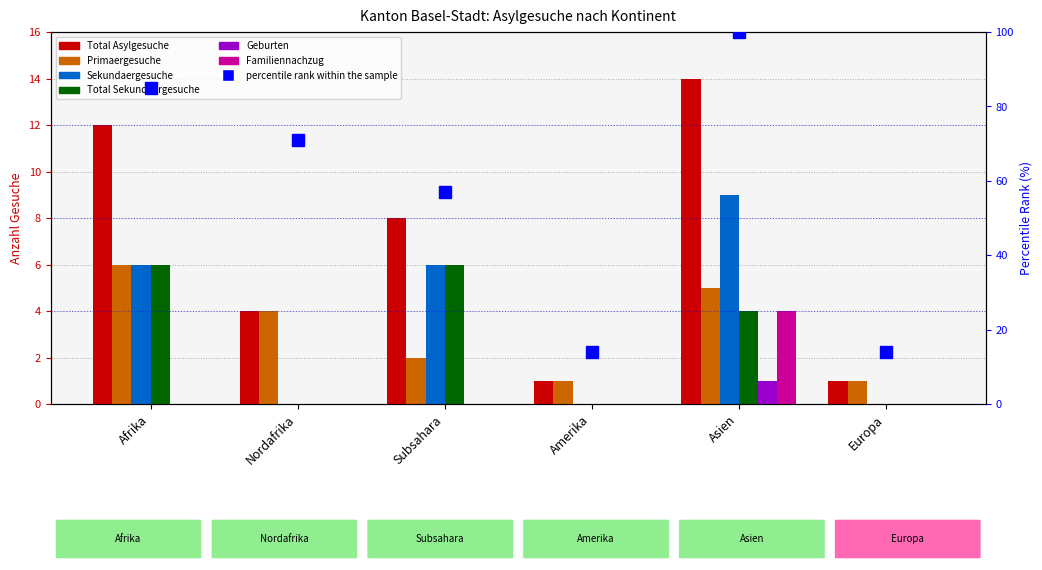

How many Total Asylgesuche values are between 1 and 12?

5